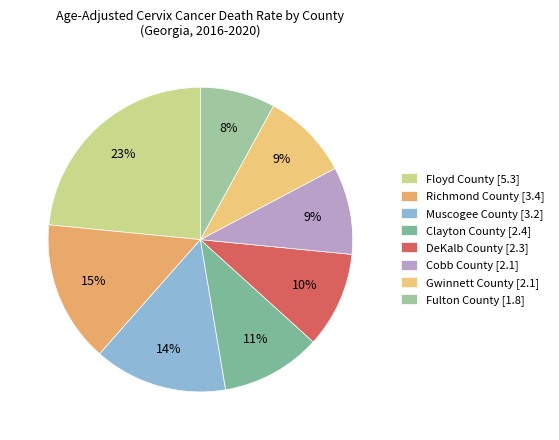

Is there a majority slice in this chart?

No